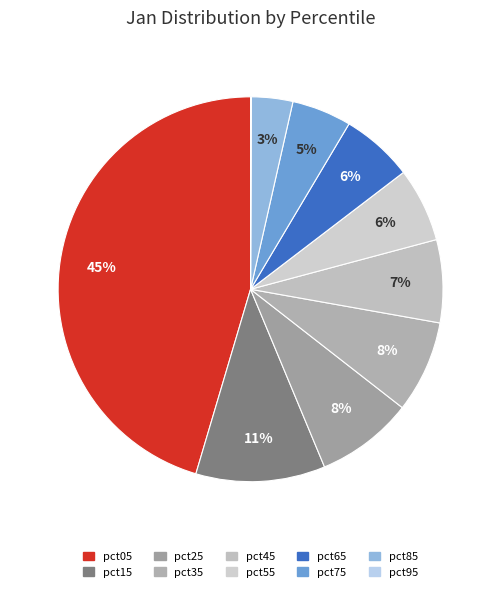

What is the smallest slice in the pie chart?

pct95